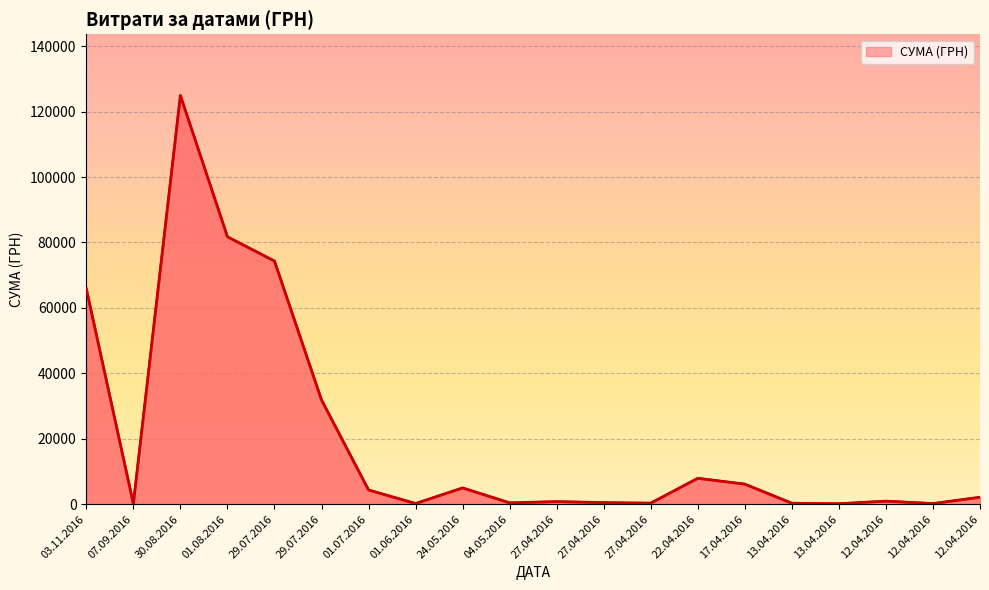

Which label corresponds to the largest value in the chart?

30.08.2016